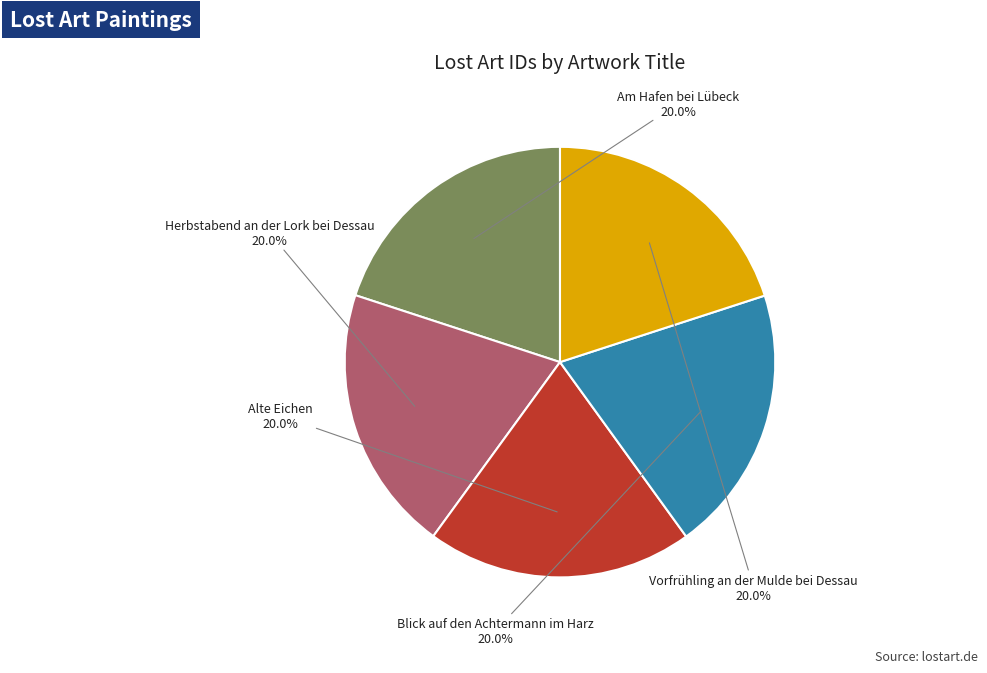

Is there any slice that represents more than half of the pie?

No